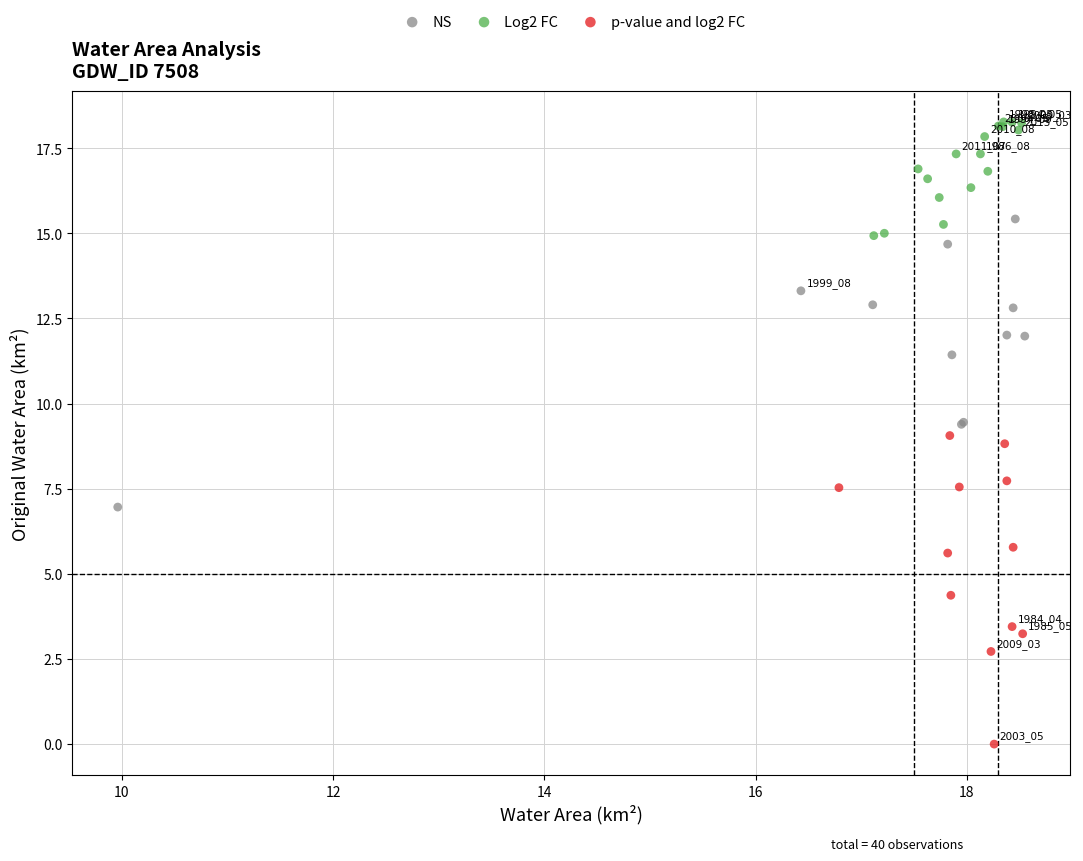

What are all the series names shown in the legend?

NS, Log2 FC, p-value and log2 FC